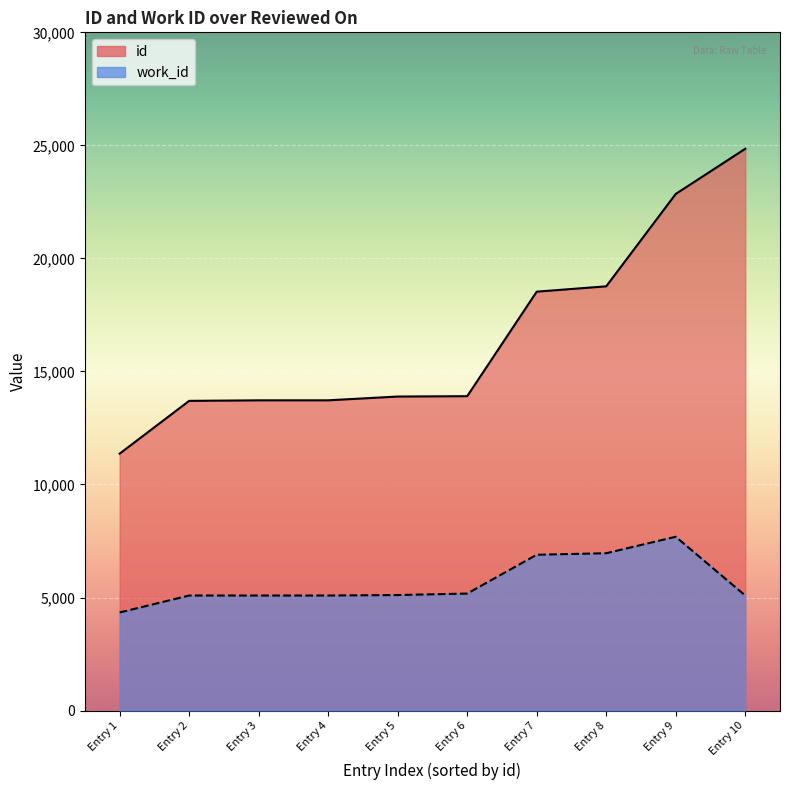

Reading right to left, list all the values displayed in this chart.

id: 24848	22851	18765	18529	13906	13890	13723	13722	13699	11364
work_id: 5088	7688	6959	6892	5175	5110	5088	5088	5088	4339